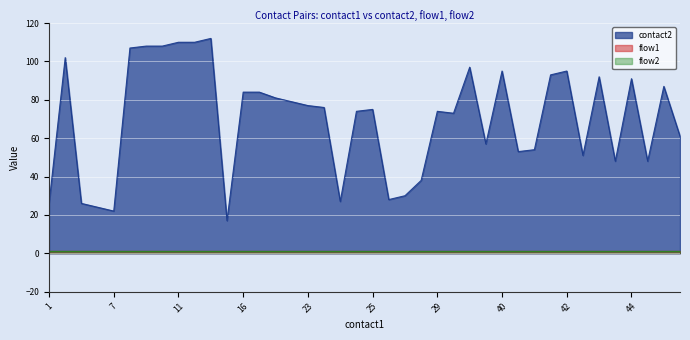

Rank the categories by flow2 value from lowest to highest.

1, 2, 3, 5, 7, 8, 9, 11, 11, 13, 13, 14, 16, 17, 19, 21, 23, 24, 25, 25, 25, 27, 28, 29, 29, 37, 38, 39, 40, 41, 41, 42, 42, 43, 43, 44, 44, 45, 45, 53